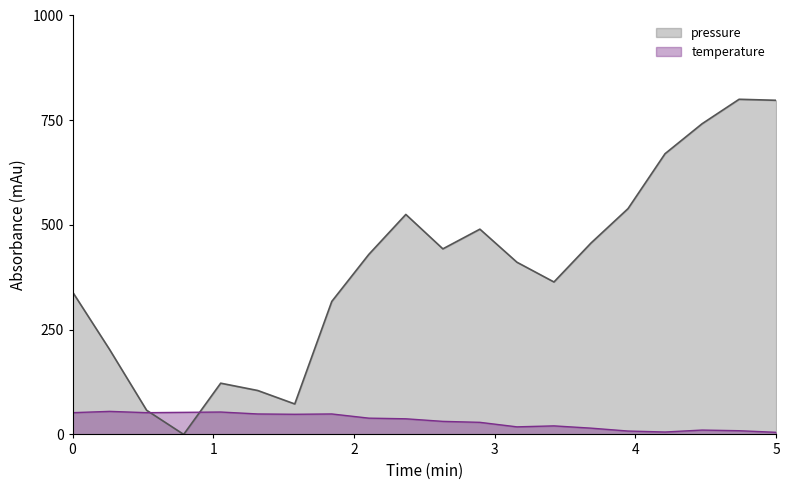

How many times do temperature and pressure cross each other?

2